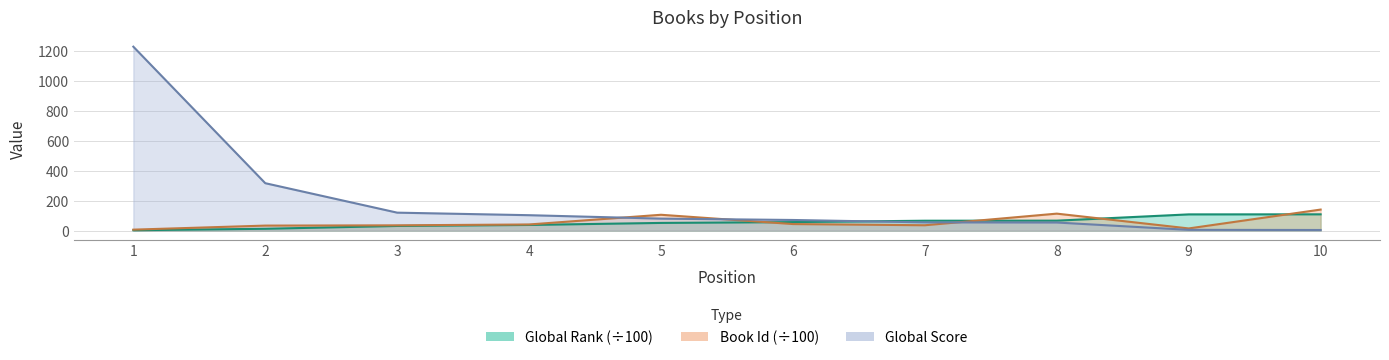

What are all the series names shown in the legend?

Global Rank, Global Score, Id